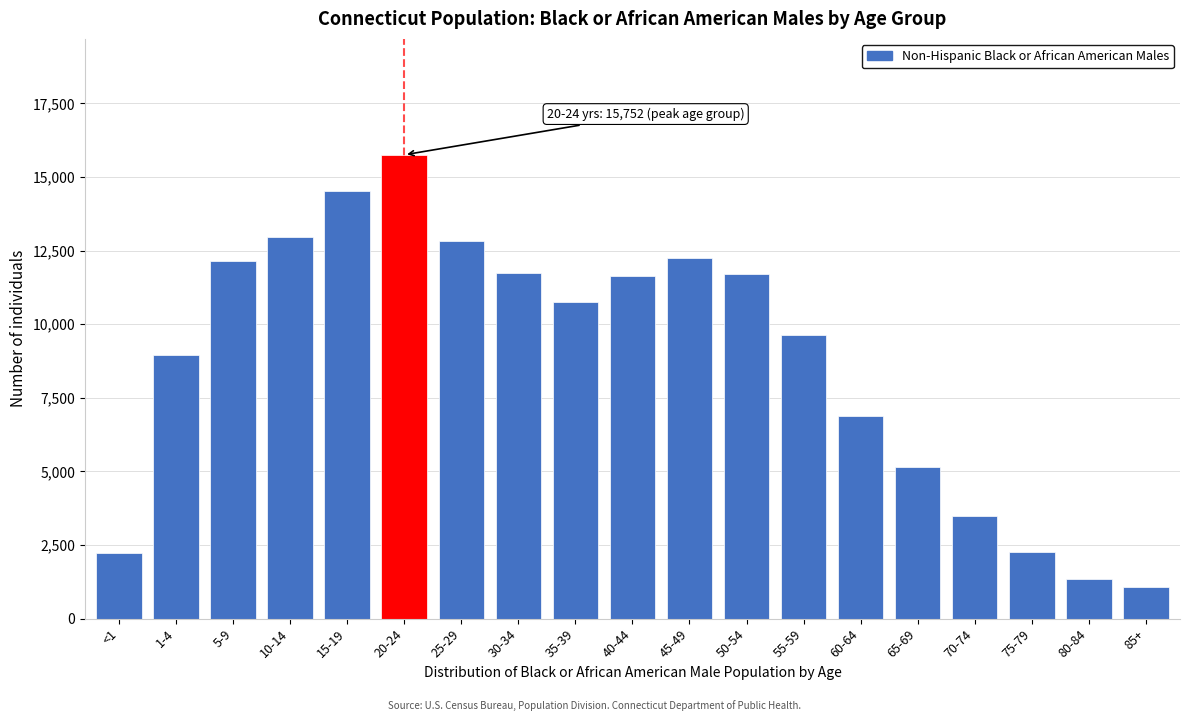

Which has a higher value, 75-79 or 10-14?

10-14